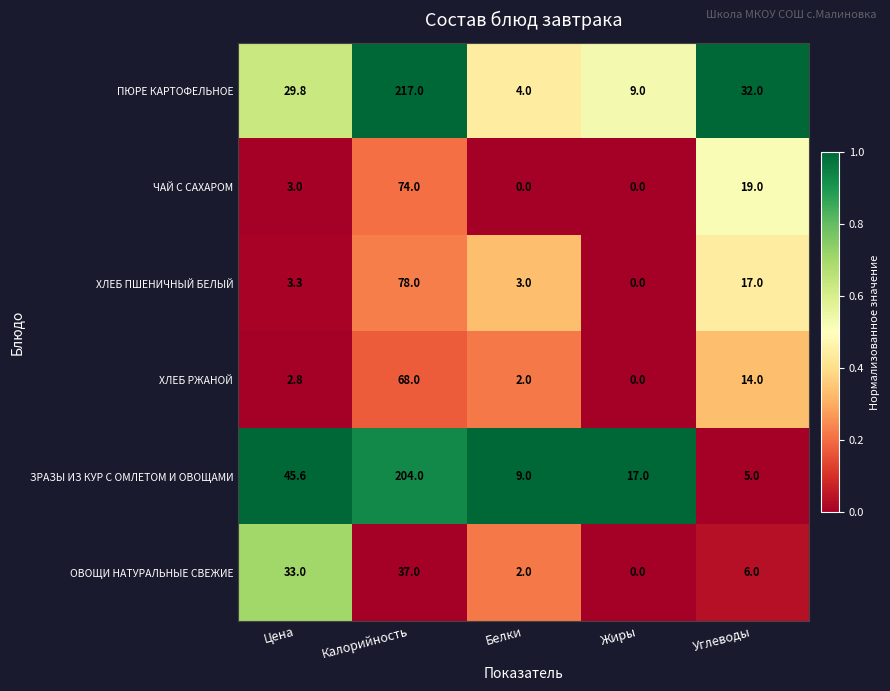

What is the difference between the maximum and minimum values in the ЧАЙ С САХАРОМ series?

74.0